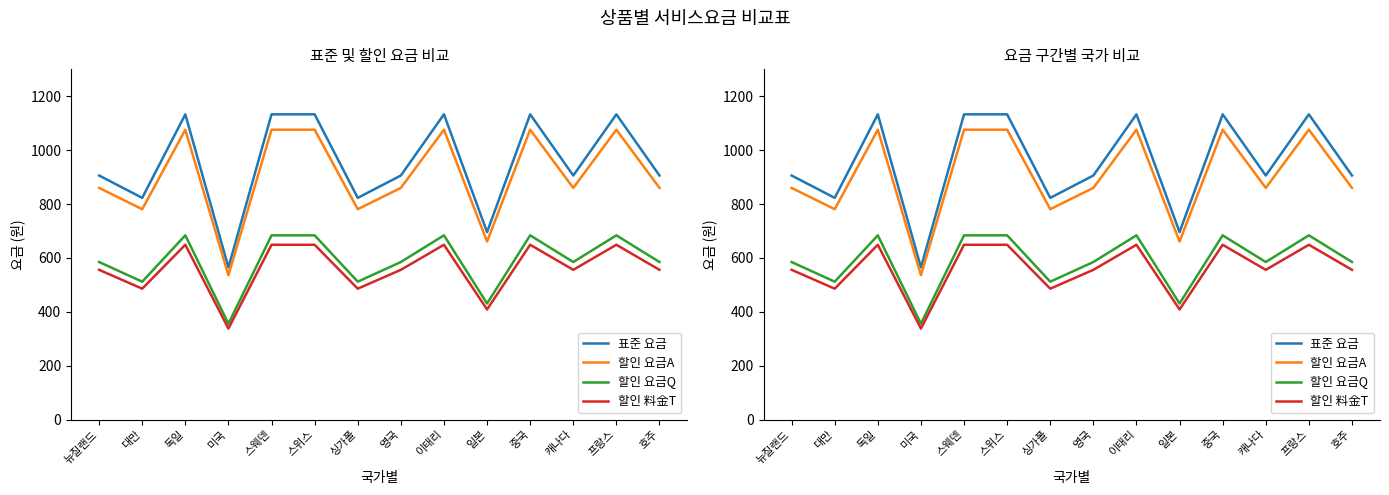

Is this an area chart (filled region under the line)?

No